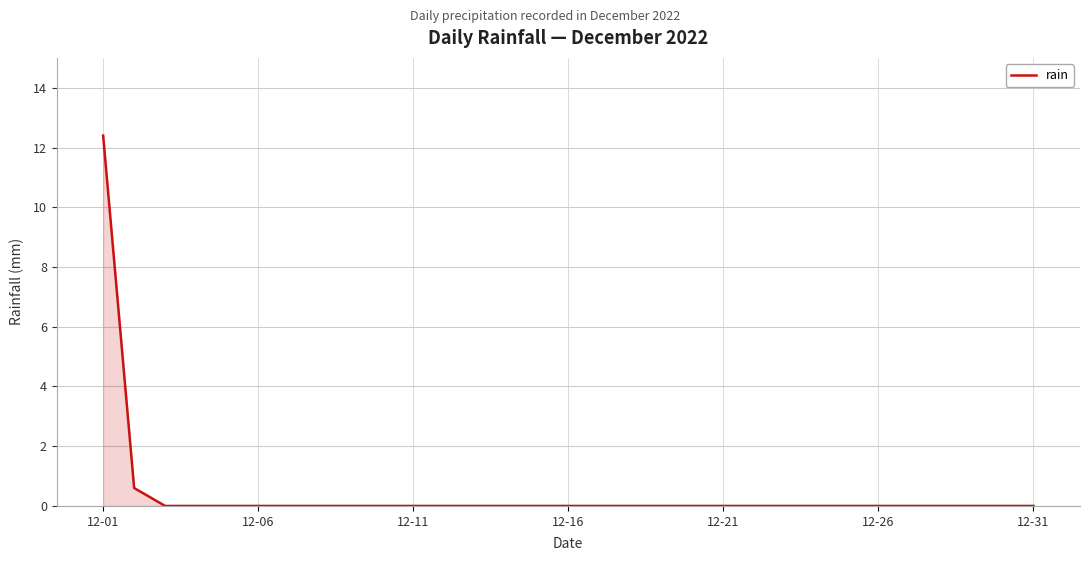

What is the maximum value shown in the chart?

12.4